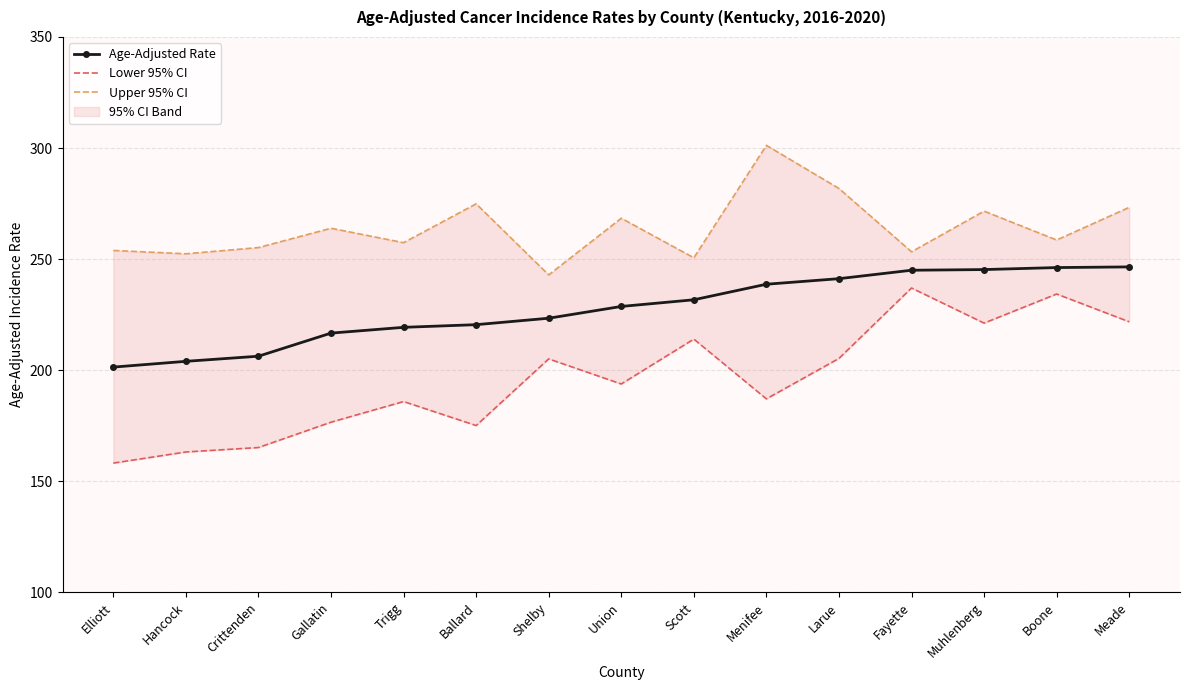

Which series has the largest range (max minus min)?

Lower 95% CI